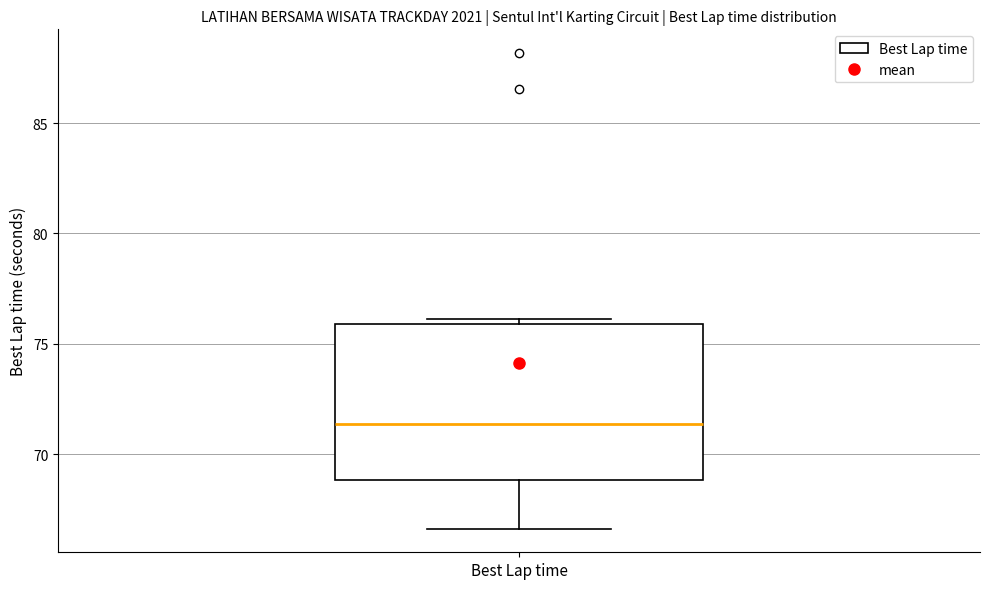

Where does the median line of the box for Best Lap time sit on the y-axis? The values are not printed on the chart, so give them approximately, as read against the axis.

71.5